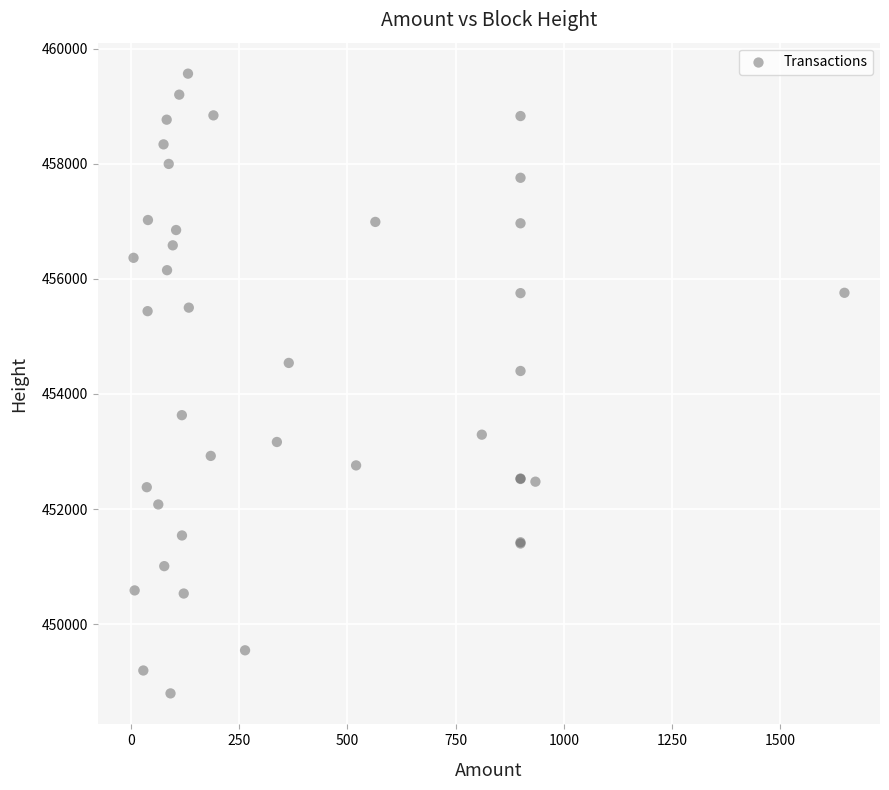

What Y value in the scatter plot is closest to 454182?

454400